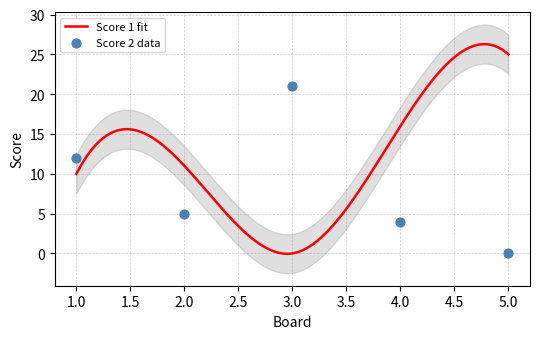

Between 5 and 4, which is larger?

4